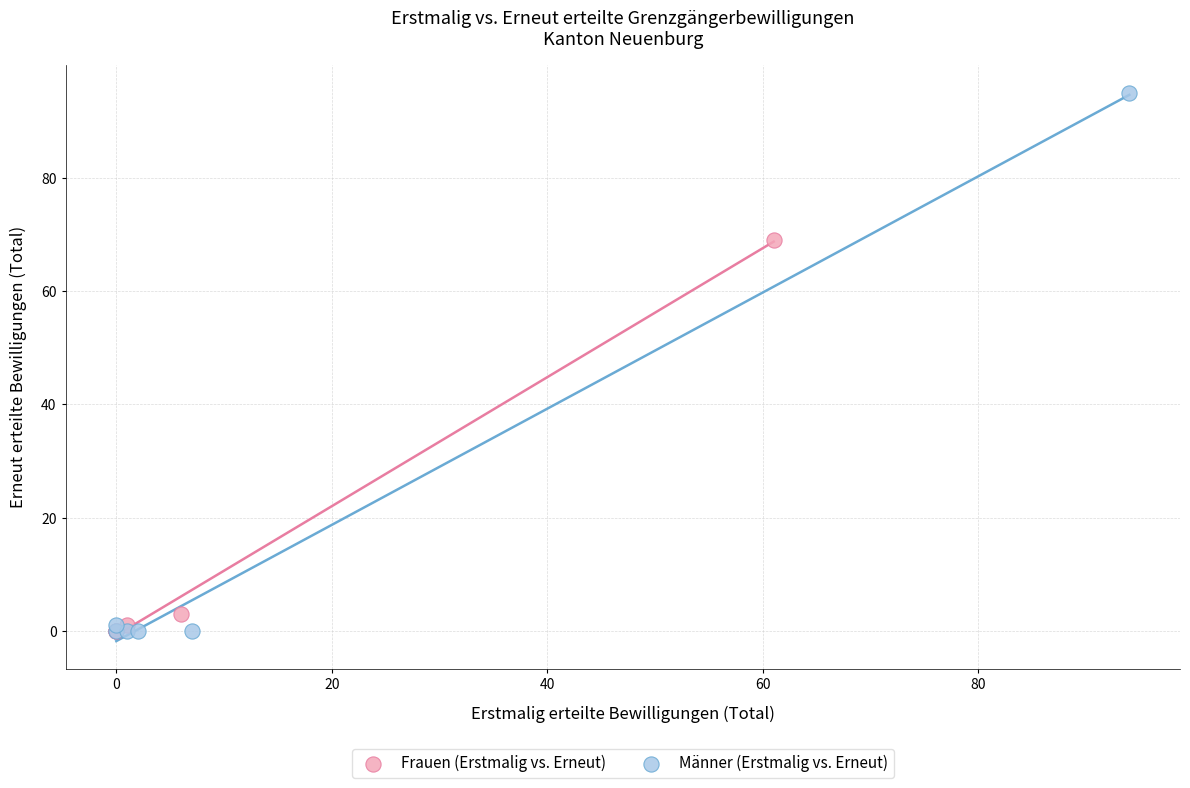

What are all the series names shown in the legend?

Frauen (Erstmalig vs. Erneut), Männer (Erstmalig vs. Erneut)